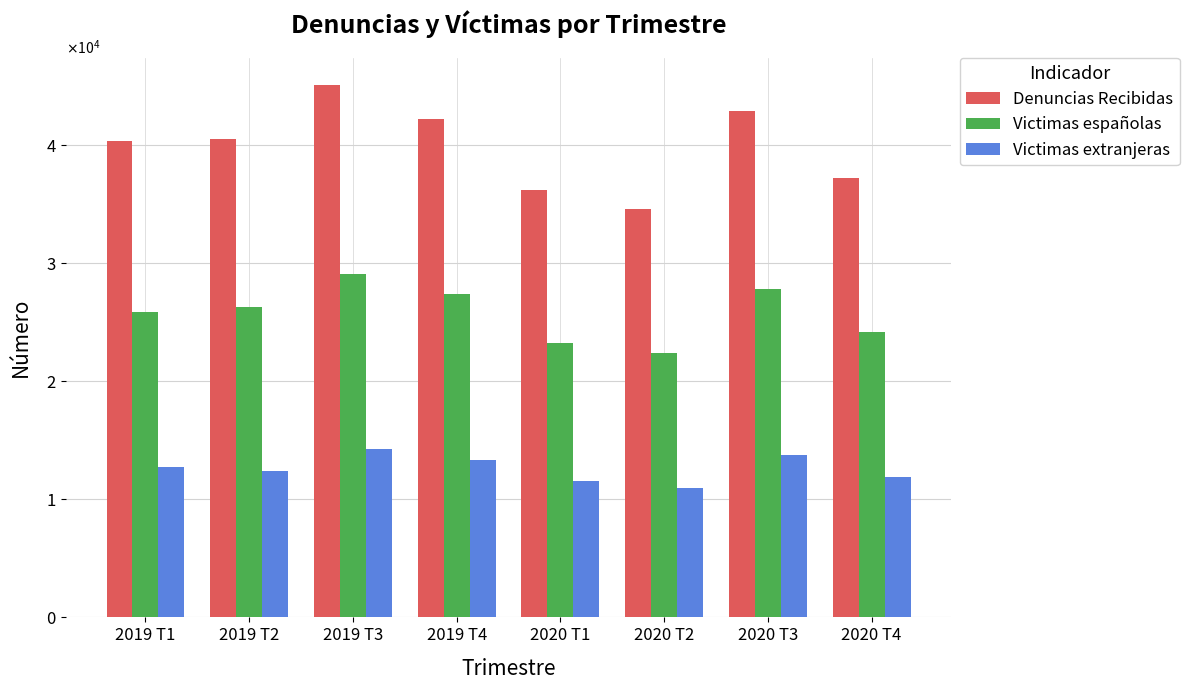

Does the chart contain stacked bars?

No